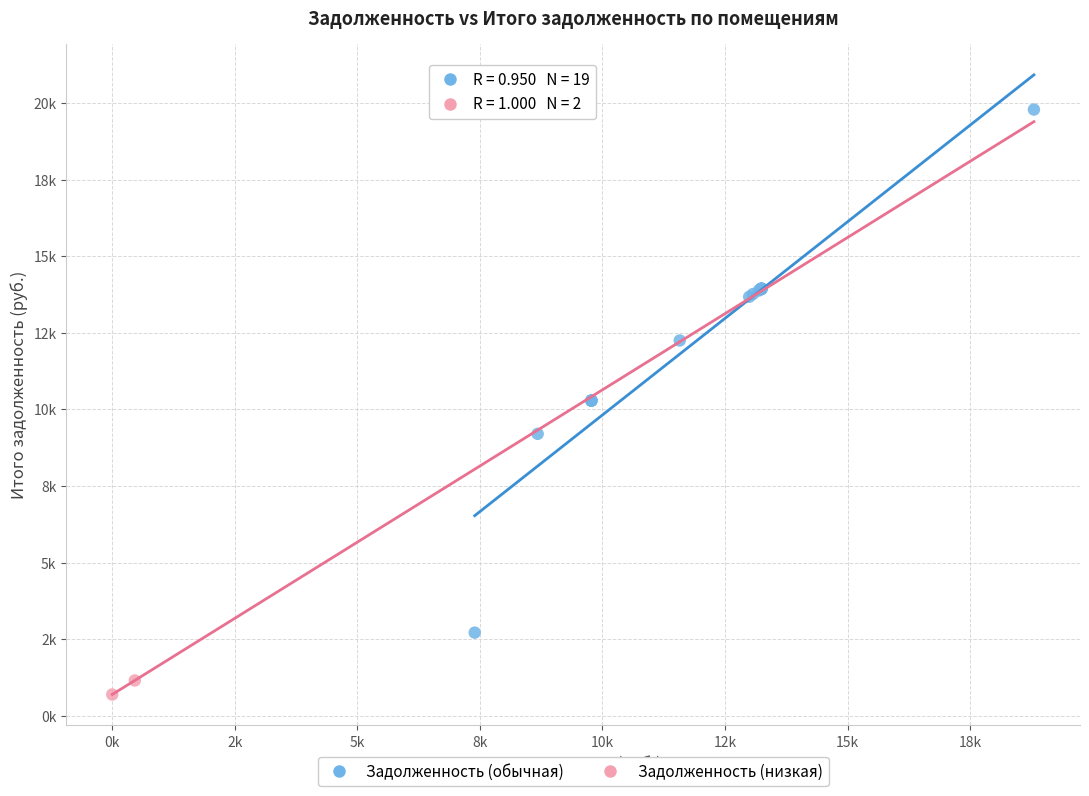

Which series has the widest spread of Y values?

Задолженность (обычная)